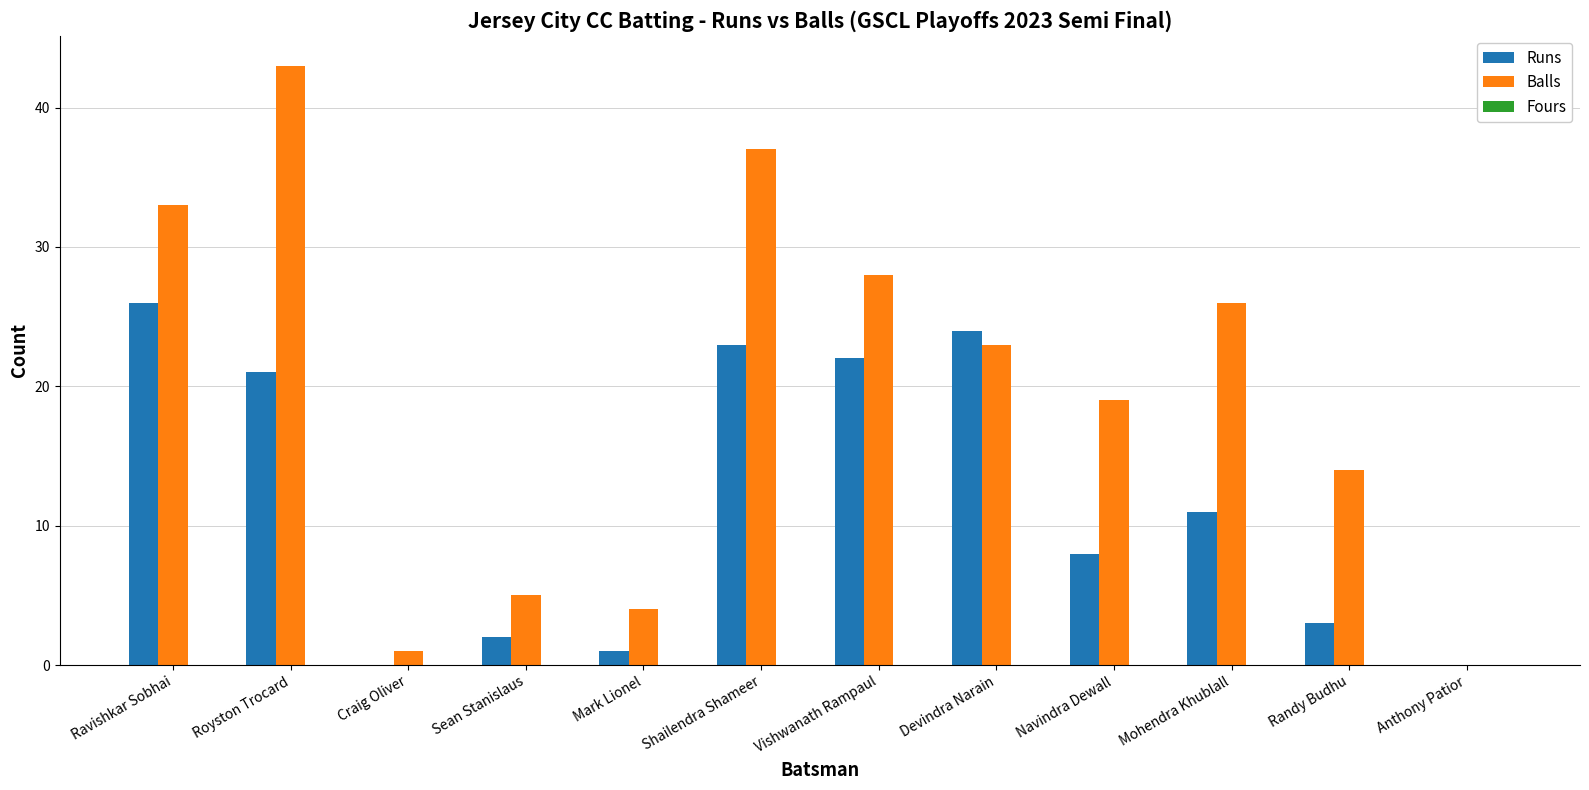

At which label is Runs closest to 13?

Mohendra Khublall